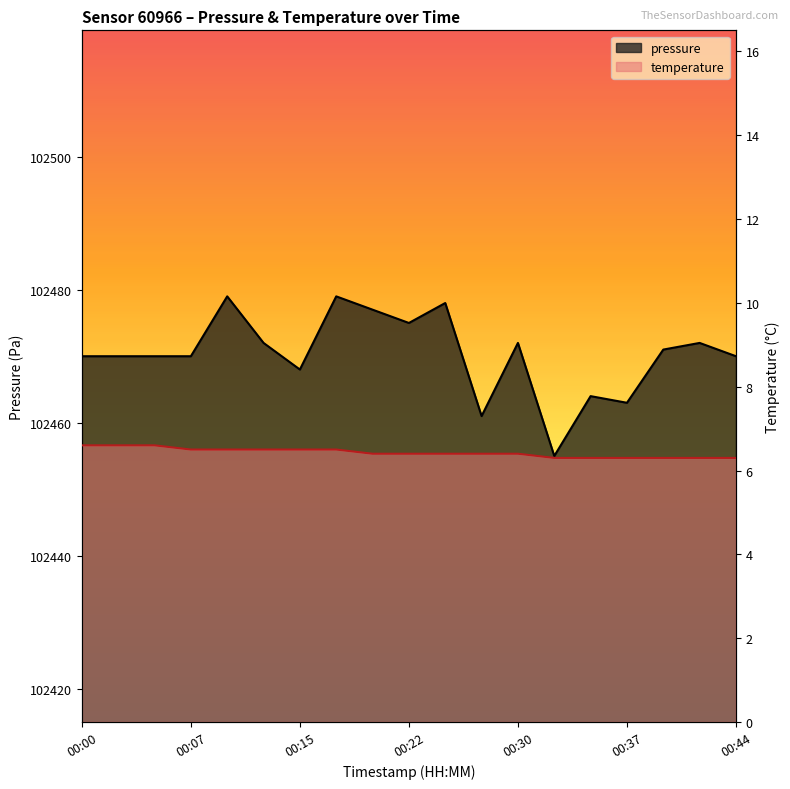

Does the chart display data point markers on the line(s)?

No